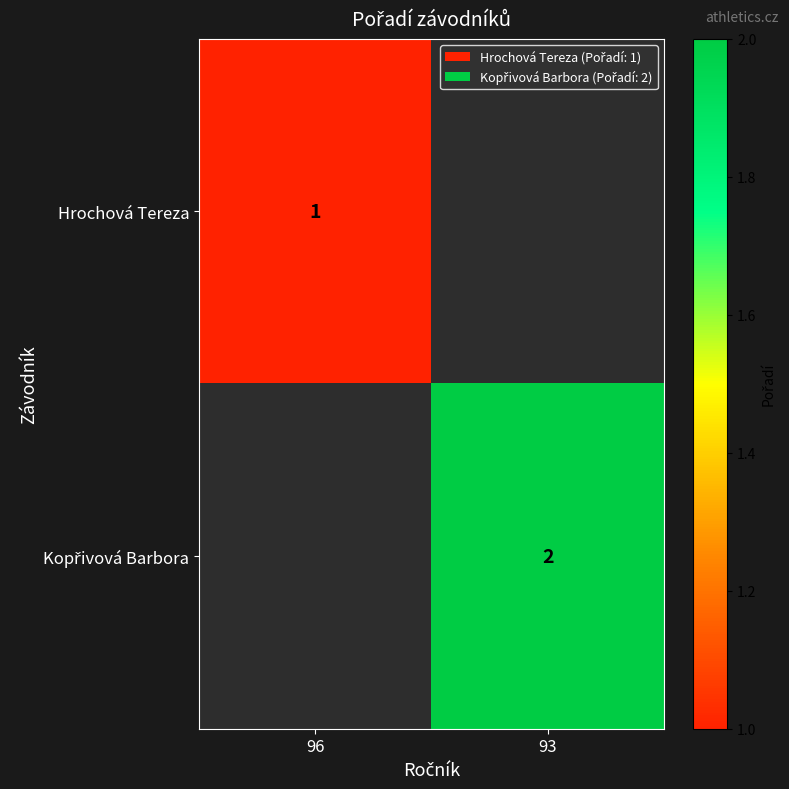

What is the minimum value shown in the chart?

1.0